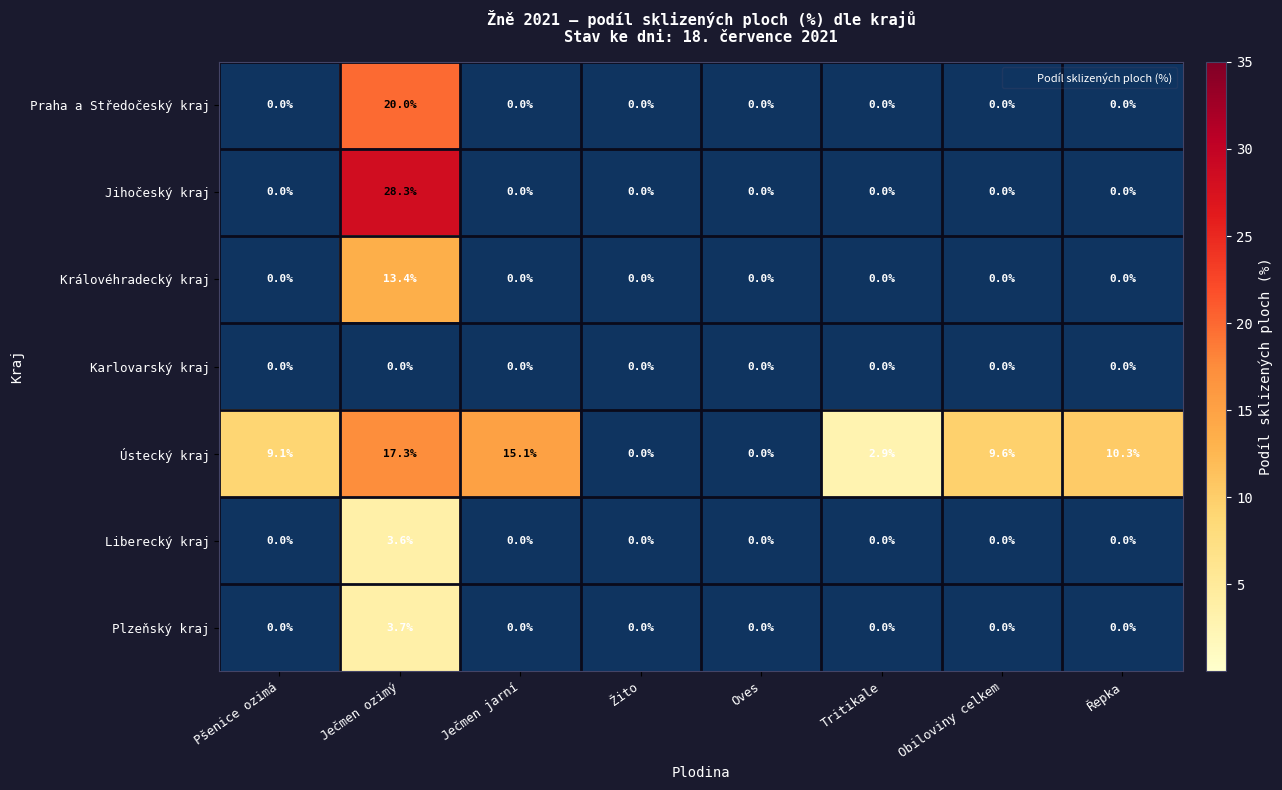

What is the total value across all series at Obiloviny celkem?

9.6